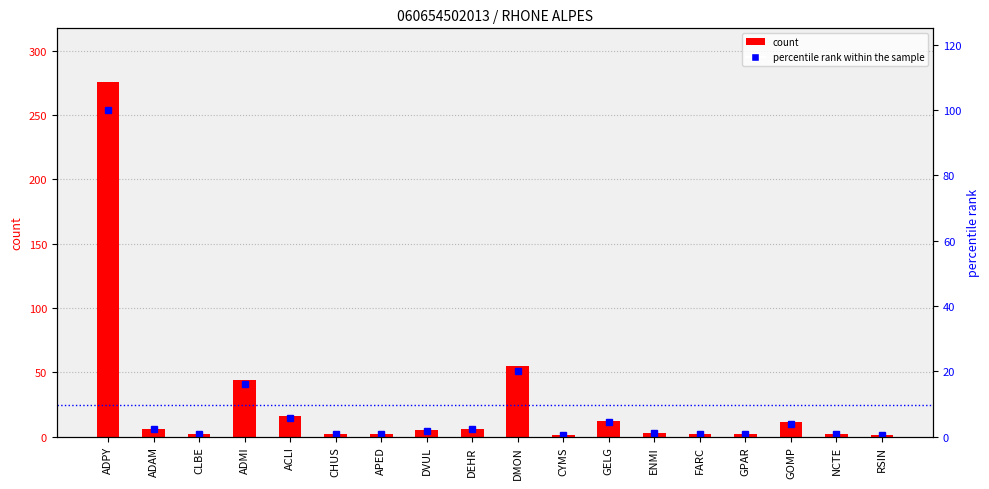

At CYMS, list the series in order from largest to smallest.

count, percentile rank within the sample